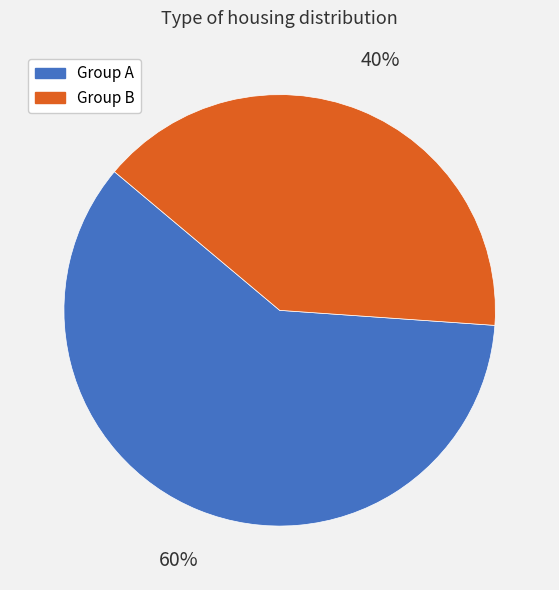

To the nearest percent, what is the average slice percentage?

50%